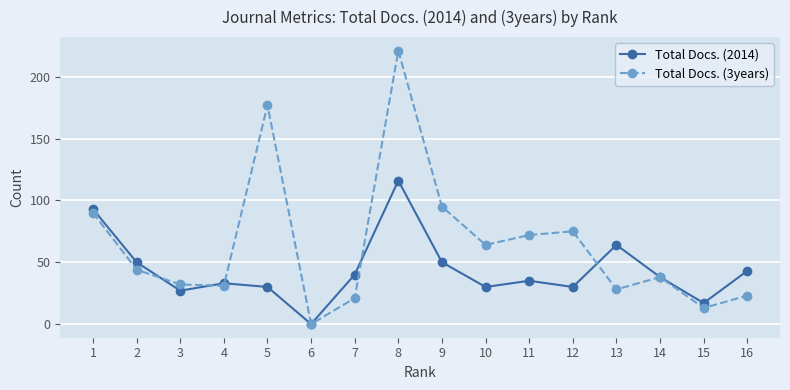

Rank the series by their maximum value, from highest to lowest.

Total Docs. (3years), Total Docs. (2014)